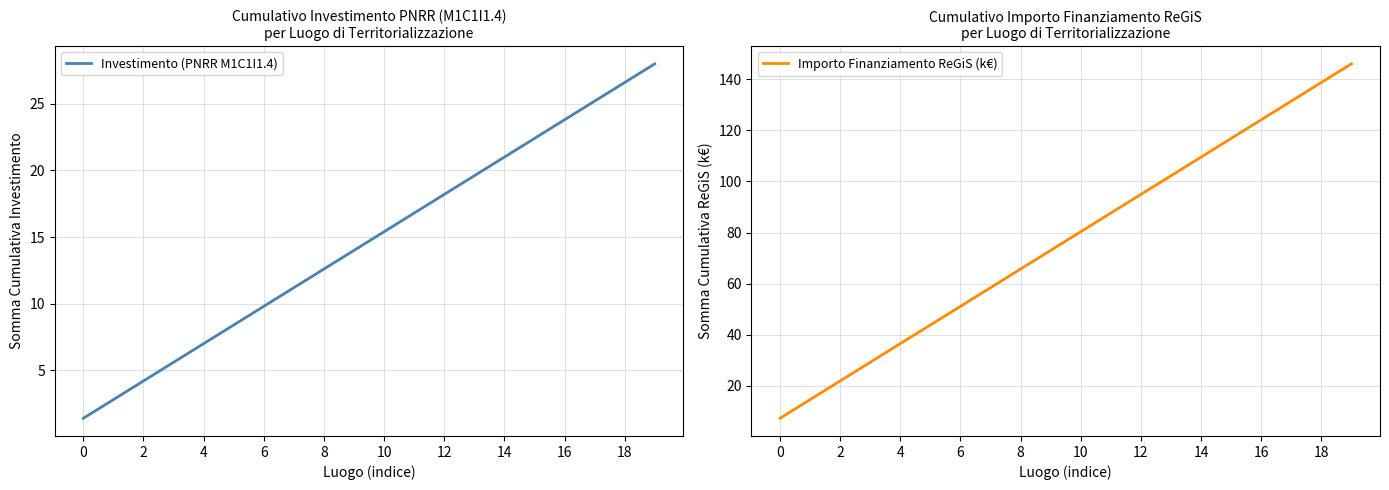

Is this an area chart (filled region under the line)?

No